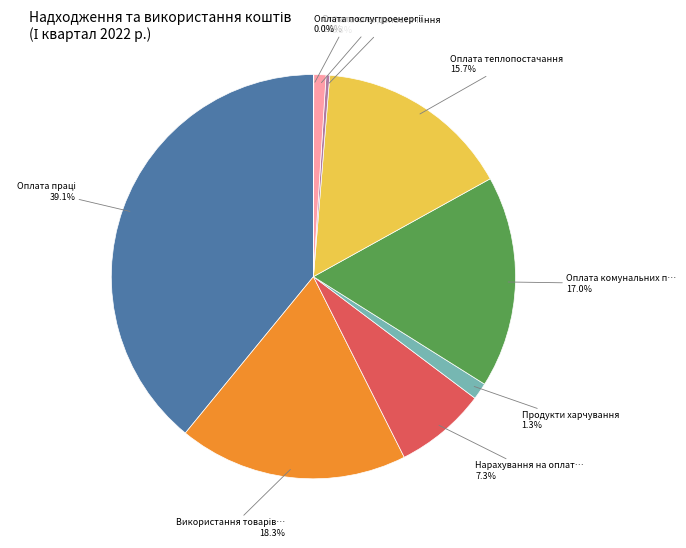

Is there a majority slice in this chart?

No